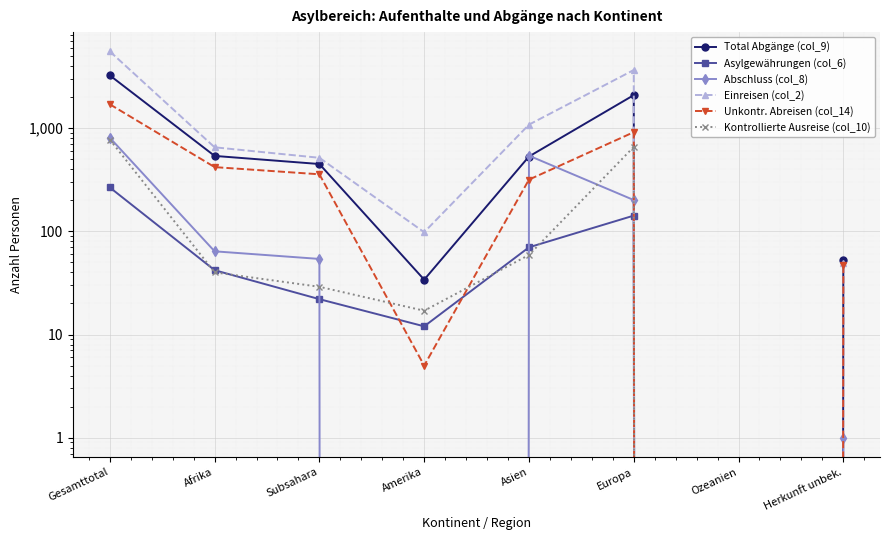

What is the highest value of the Asylgewährungen (col_6) series?

266